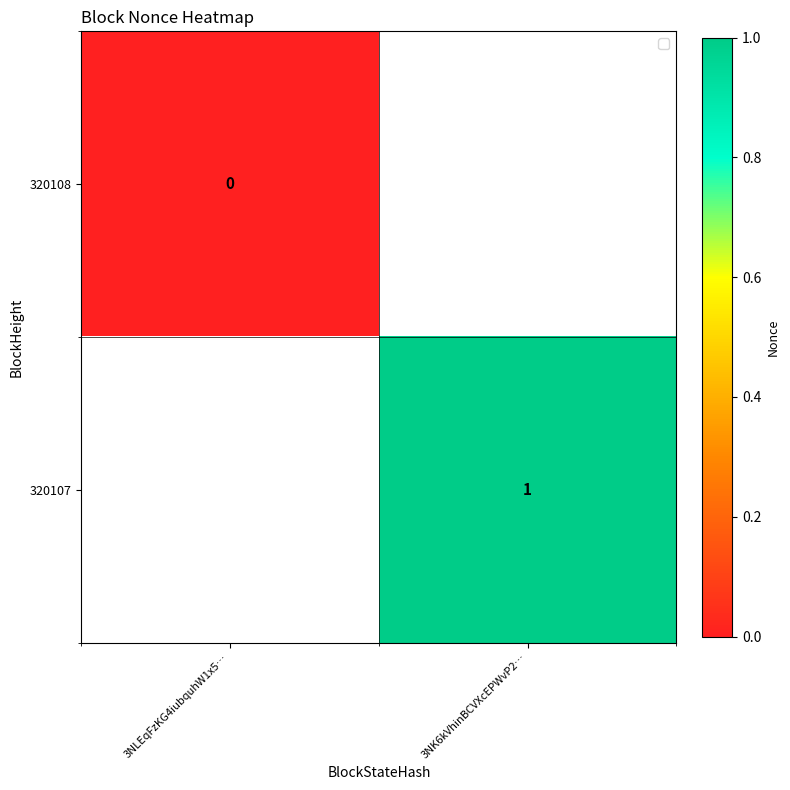

Is it true that 320107 equals 1 at 3NK6kVhinBCVXcEPWvP2…?

True